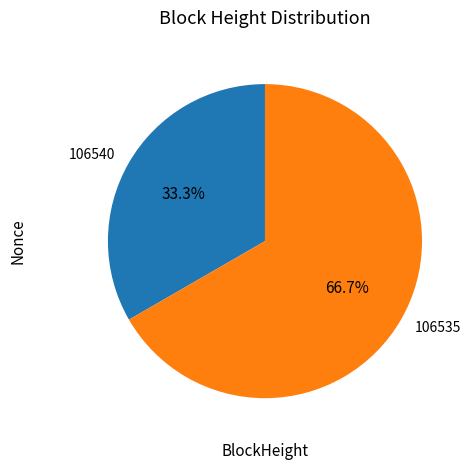

The 106535 slice represents 99% of the pie. True or false?

False